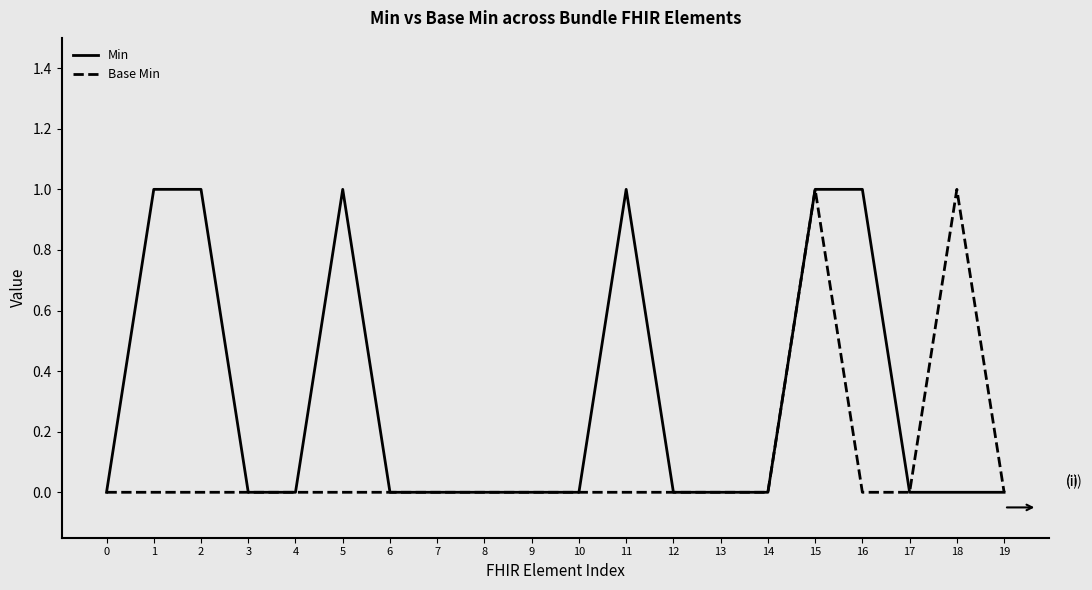

The value of Base Min at 6 is 0. True or false?

True